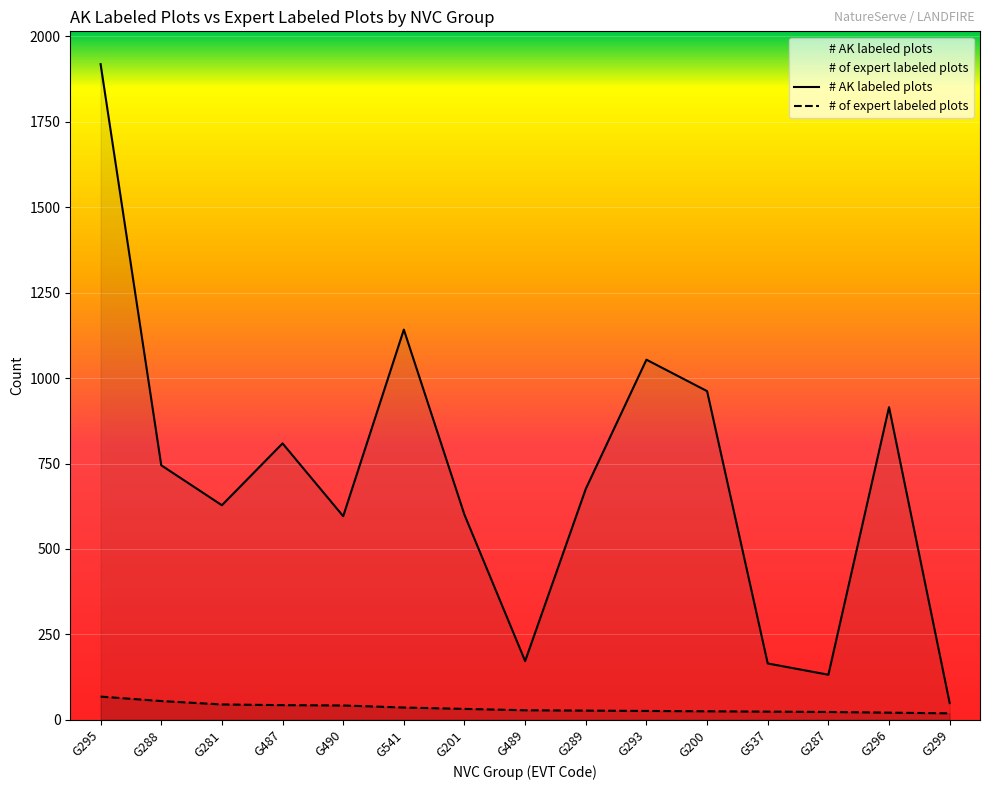

At which category is the sum across all series the highest?

G295